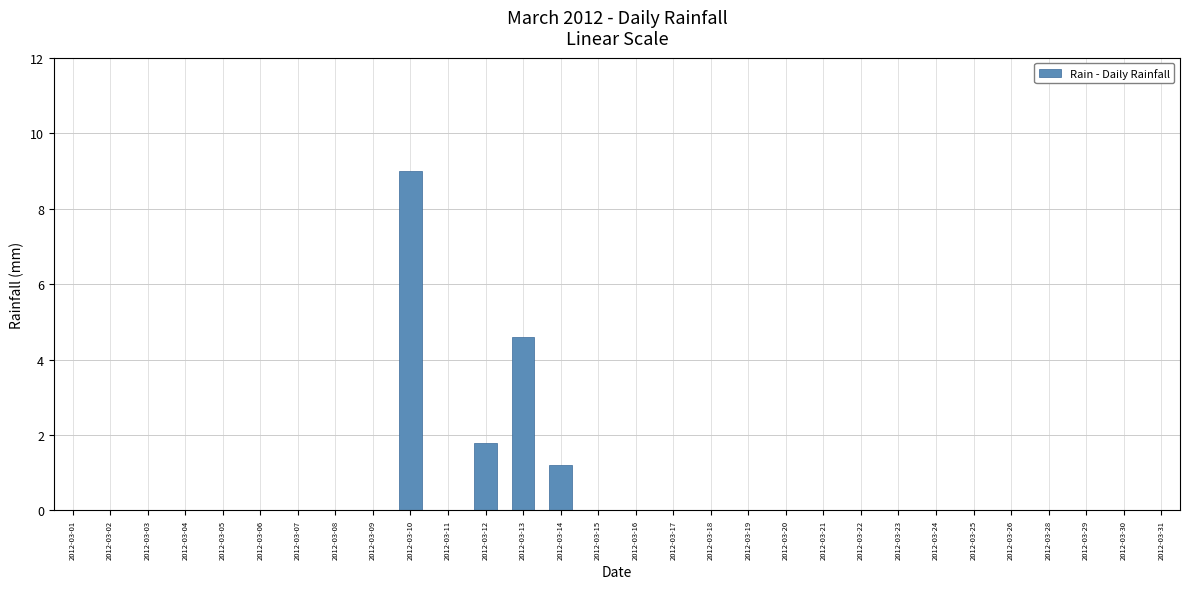

Reading left to right, transcribe all the data shown in this chart.

2012-03-01=0.0	2012-03-02=0.0	2012-03-03=0.0	2012-03-04=0.0	2012-03-05=0.0	2012-03-06=0.0	2012-03-07=0.0	2012-03-08=0.0	2012-03-09=0.0	2012-03-10=9.0	2012-03-11=0.0	2012-03-12=1.8	2012-03-13=4.6	2012-03-14=1.2	2012-03-15=0.0	2012-03-16=0.0	2012-03-17=0.0	2012-03-18=0.0	2012-03-19=0.0	2012-03-20=0.0	2012-03-21=0.0	2012-03-22=0.0	2012-03-23=0.0	2012-03-24=0.0	2012-03-25=0.0	2012-03-26=0.0	2012-03-28=0.0	2012-03-29=0.0	2012-03-30=0.0	2012-03-31=0.0